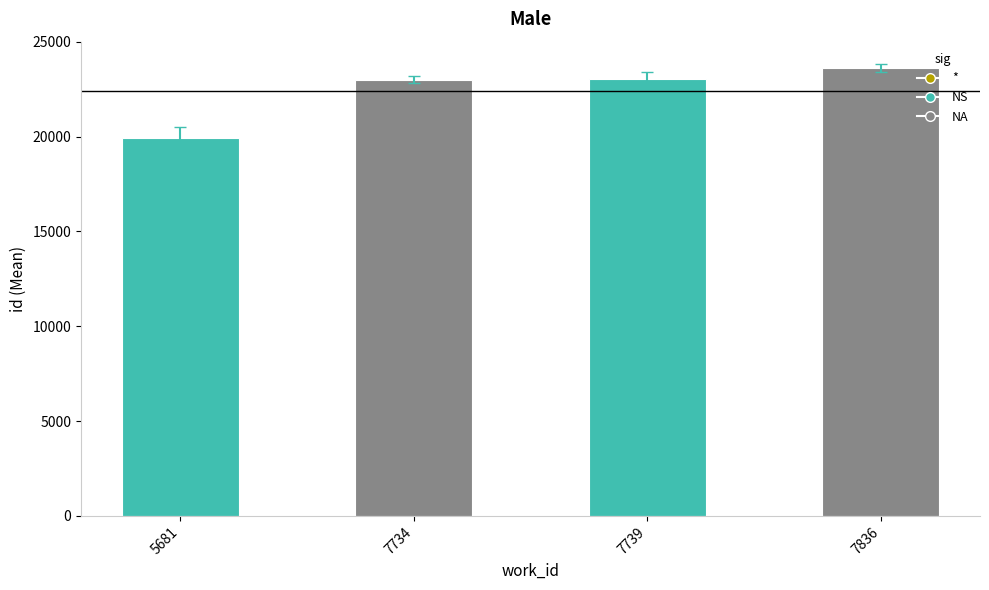

Is it true that the value at 5681 is 32217.6?

False